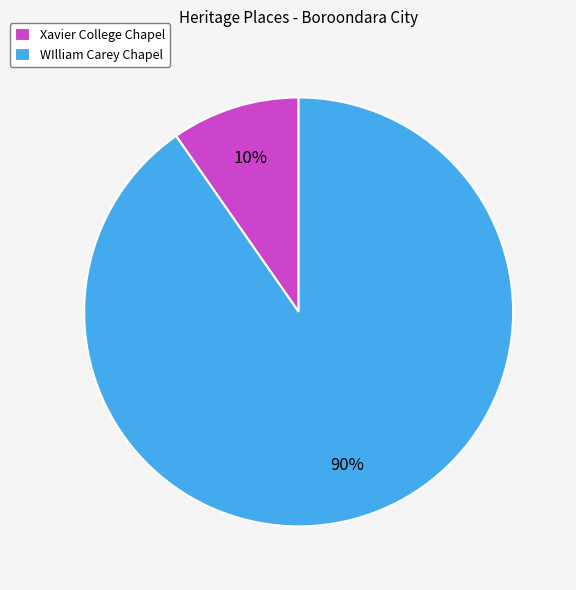

To the nearest percent, what percentage of the pie is Xavier College Chapel?

10%